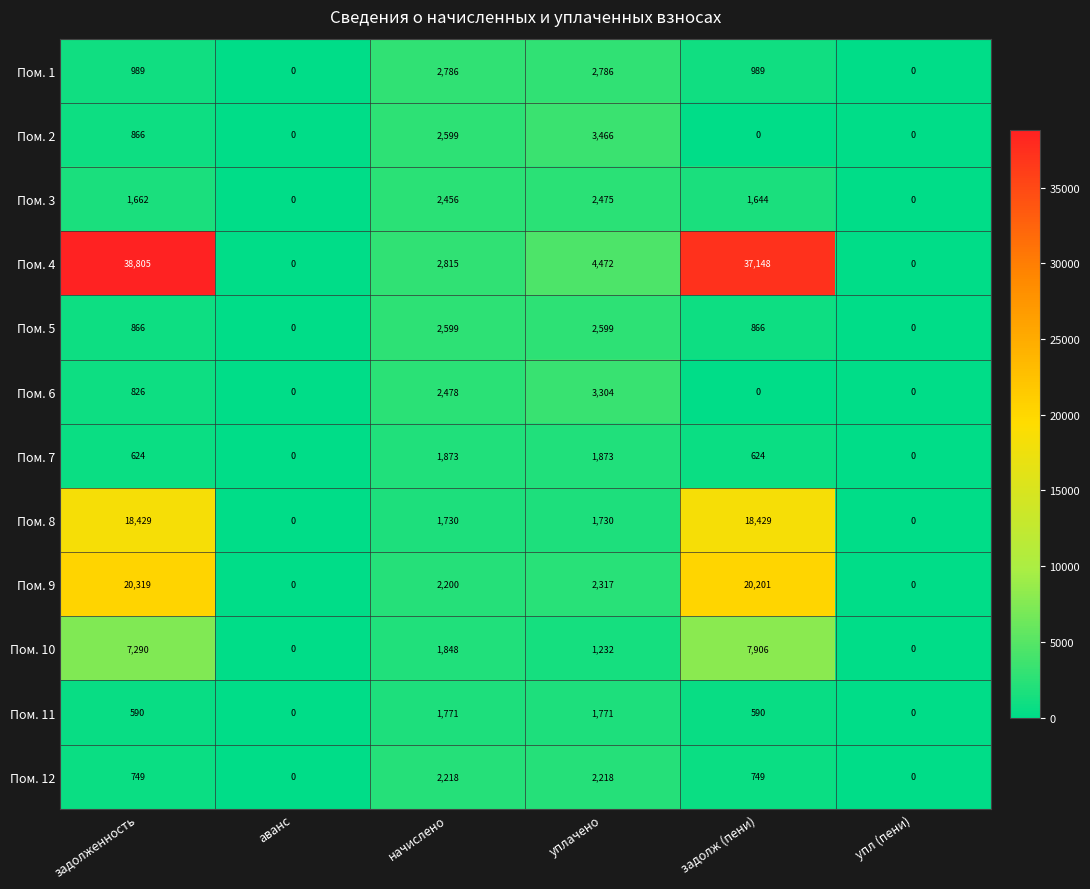

What is the sum of all Пом. 4 values?

83240